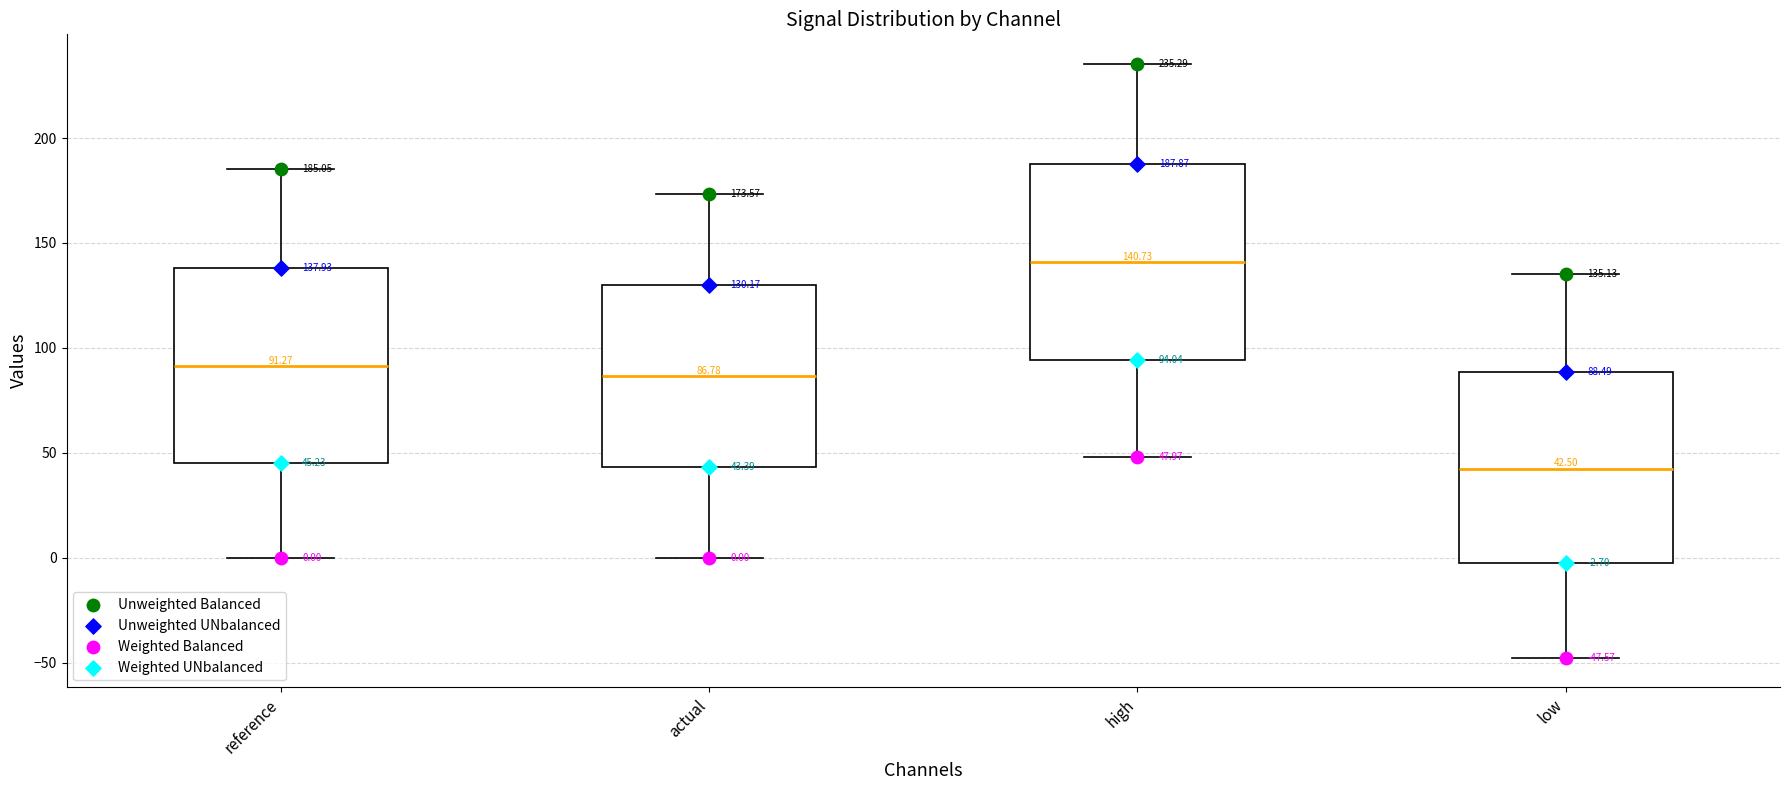

Which box's median line is the lowest?

low